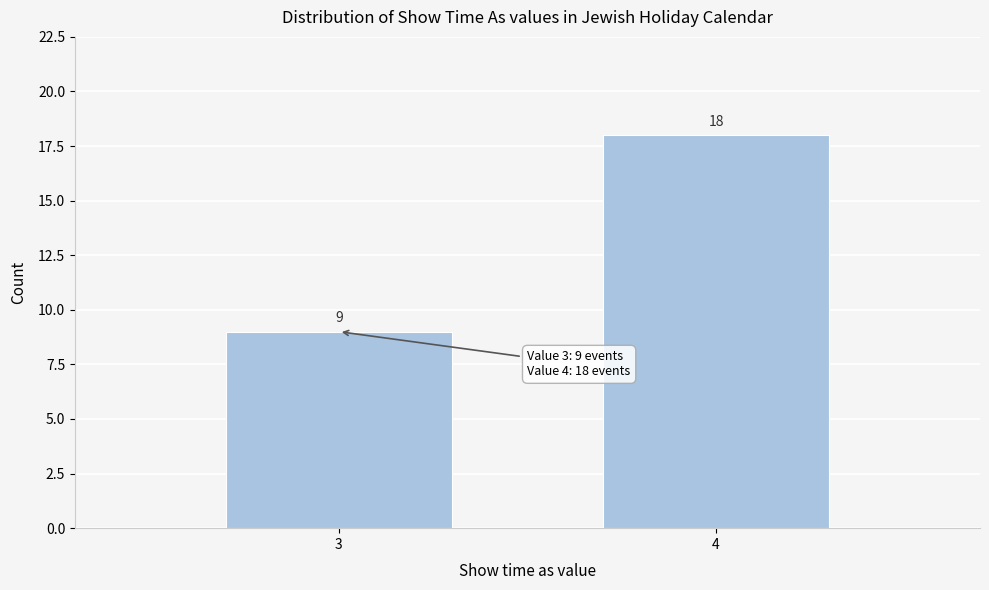

Reading left to right, transcribe all the data shown in this chart.

3=9	4=18